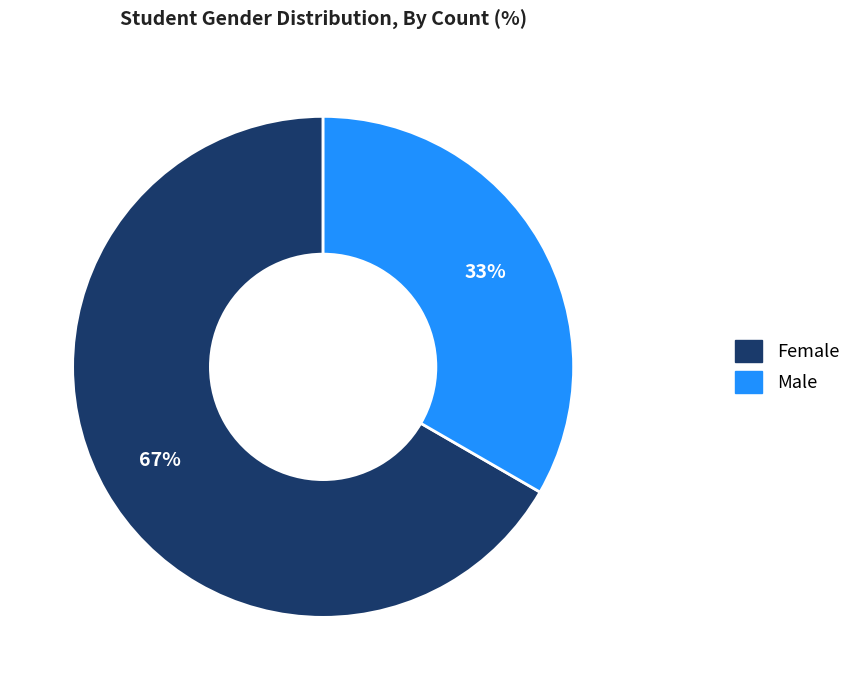

What percentage is the Female slice, to the nearest percent?

67%